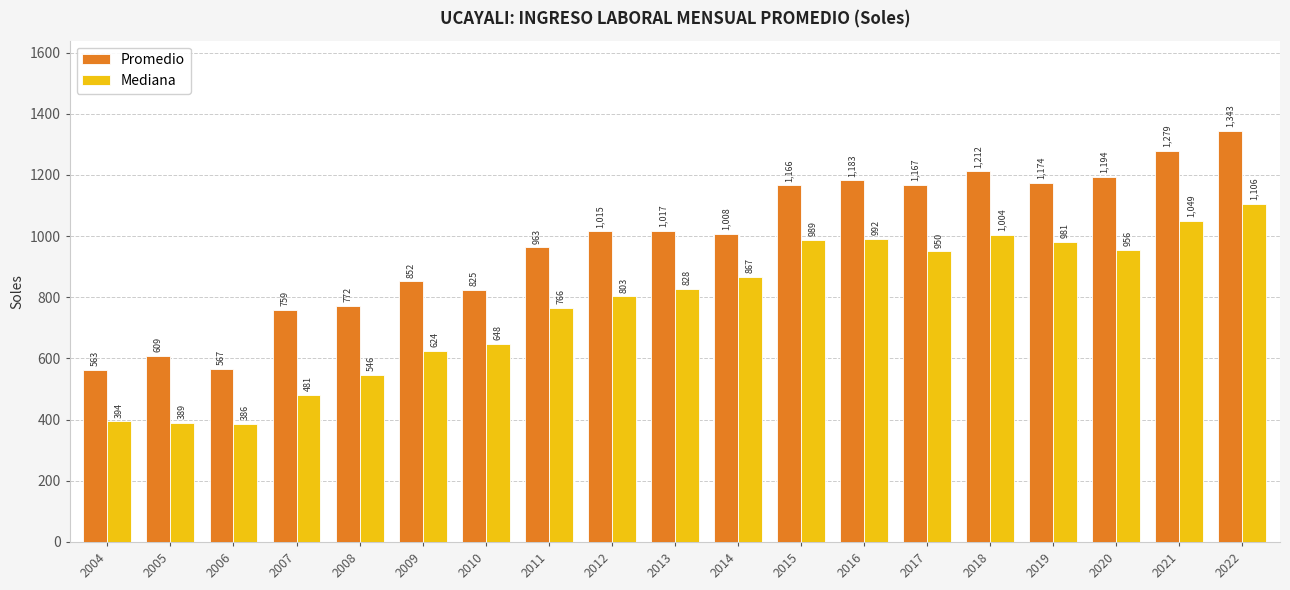

What are all the series names shown in the legend?

Promedio, Mediana